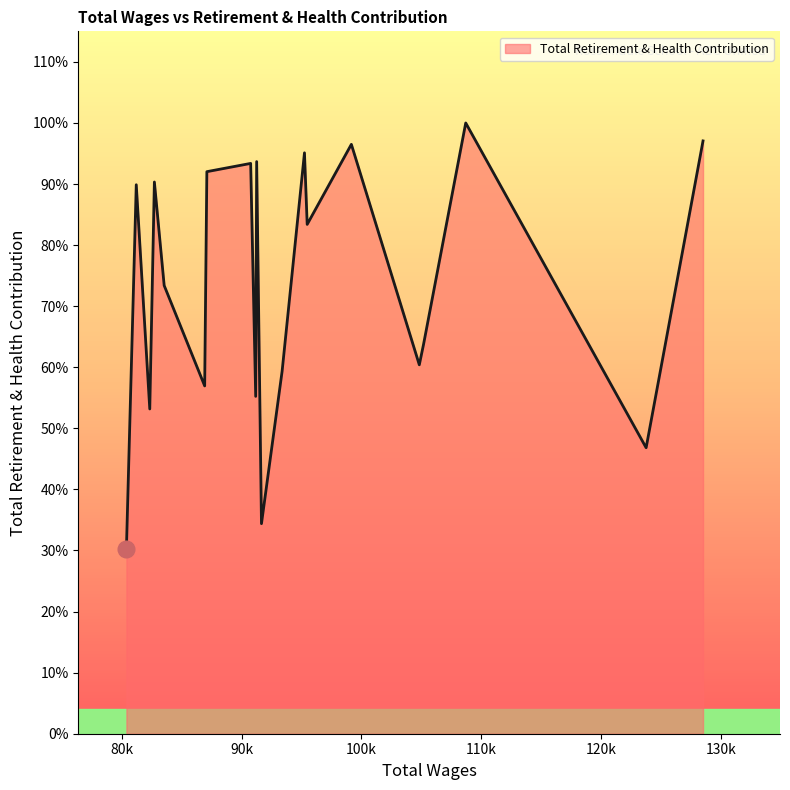

Is this an area chart (filled region under the line)?

Yes